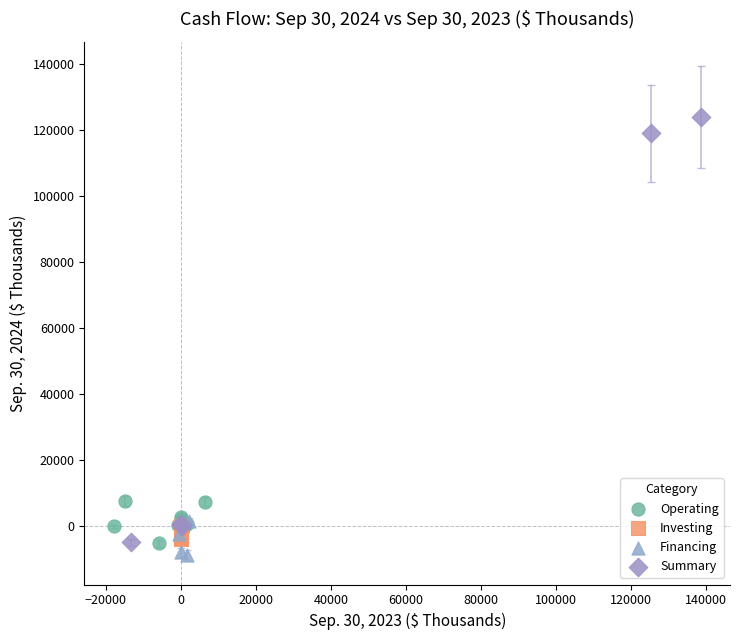

What are all the series names shown in the legend?

Operating, Investing, Financing, Summary